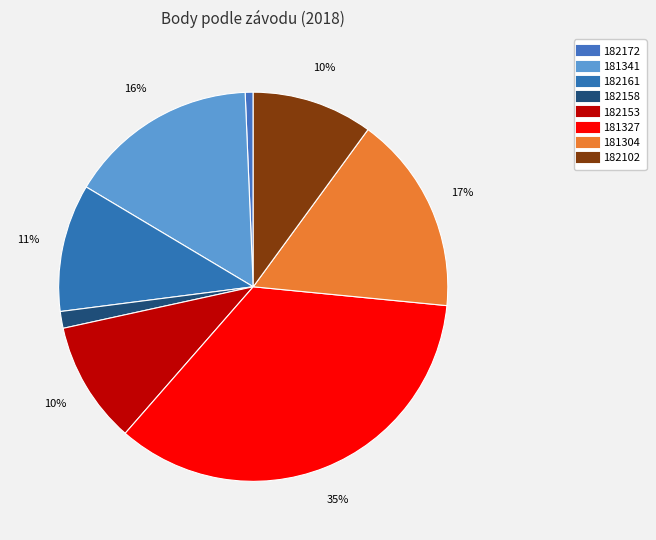

Rank the categories by value from highest to lowest.

181327, 181304, 181341, 182161, 182153, 182102, 182158, 182172